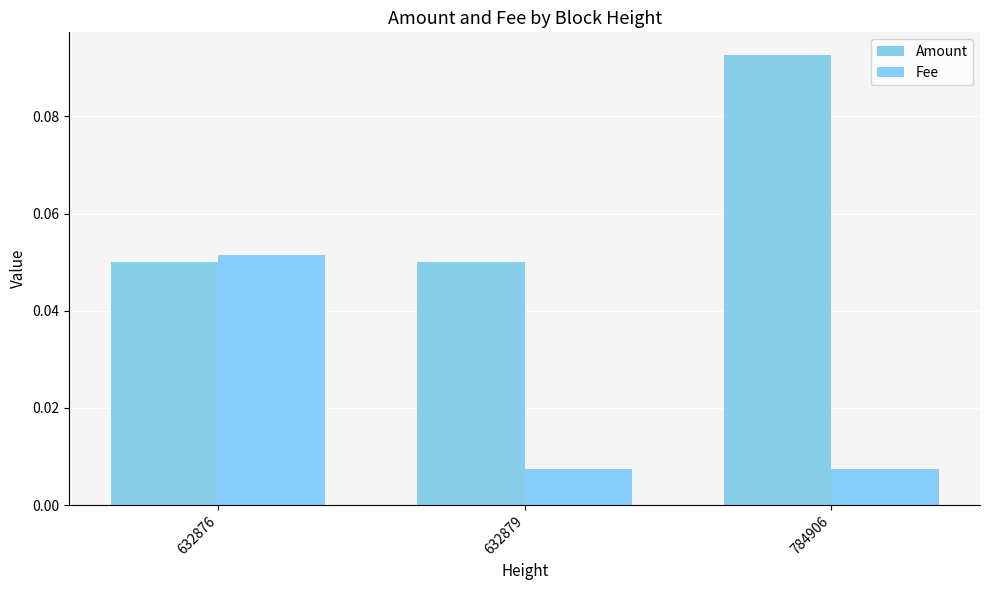

How many groups of bars are there?

3